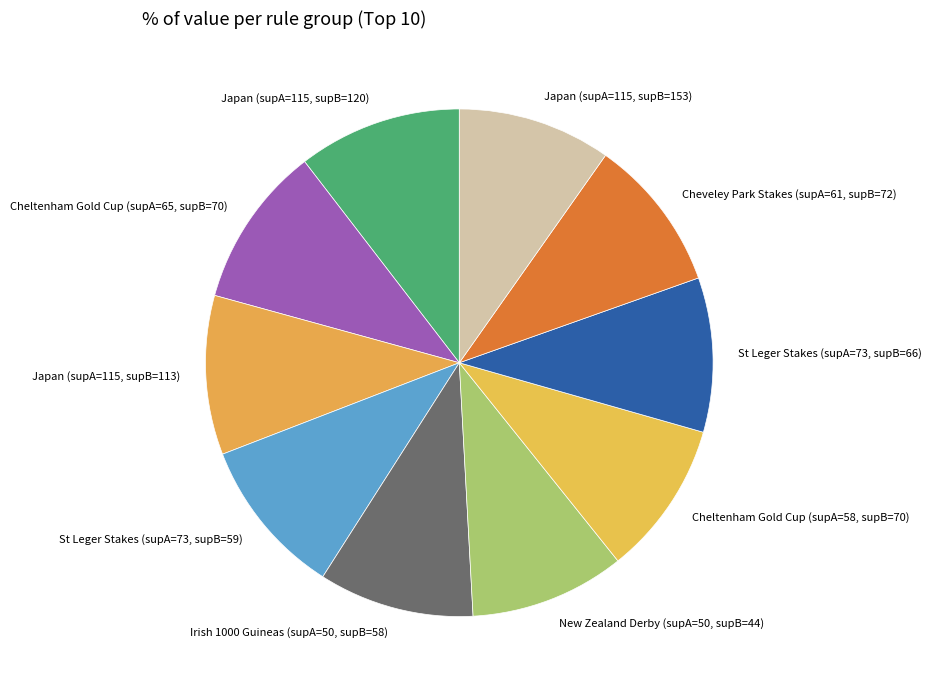

Combined, do Cheltenham Gold Cup (supA=58, supB=70) and Japan (supA=115, supB=113) account for over 50%?

No